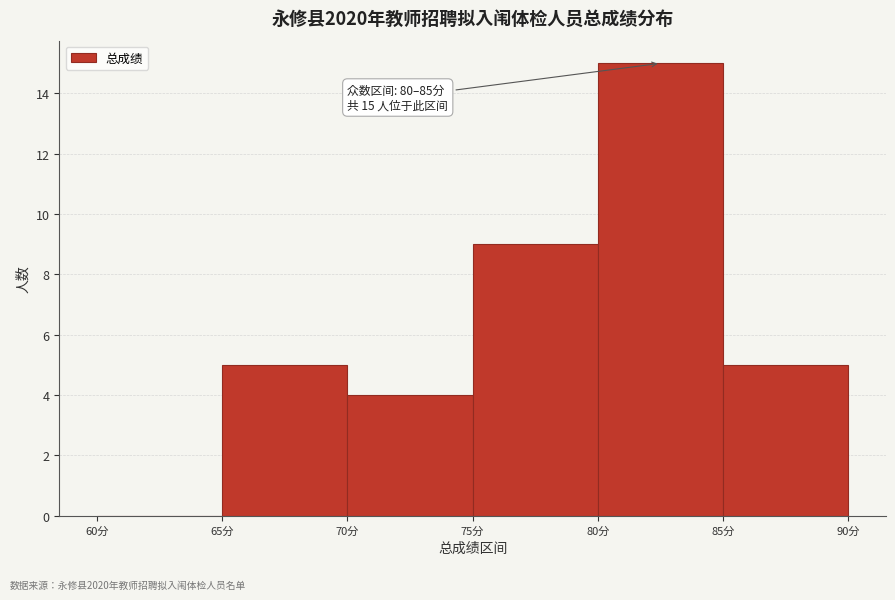

Over which range of the x-axis is the bar tallest?

80 to 85